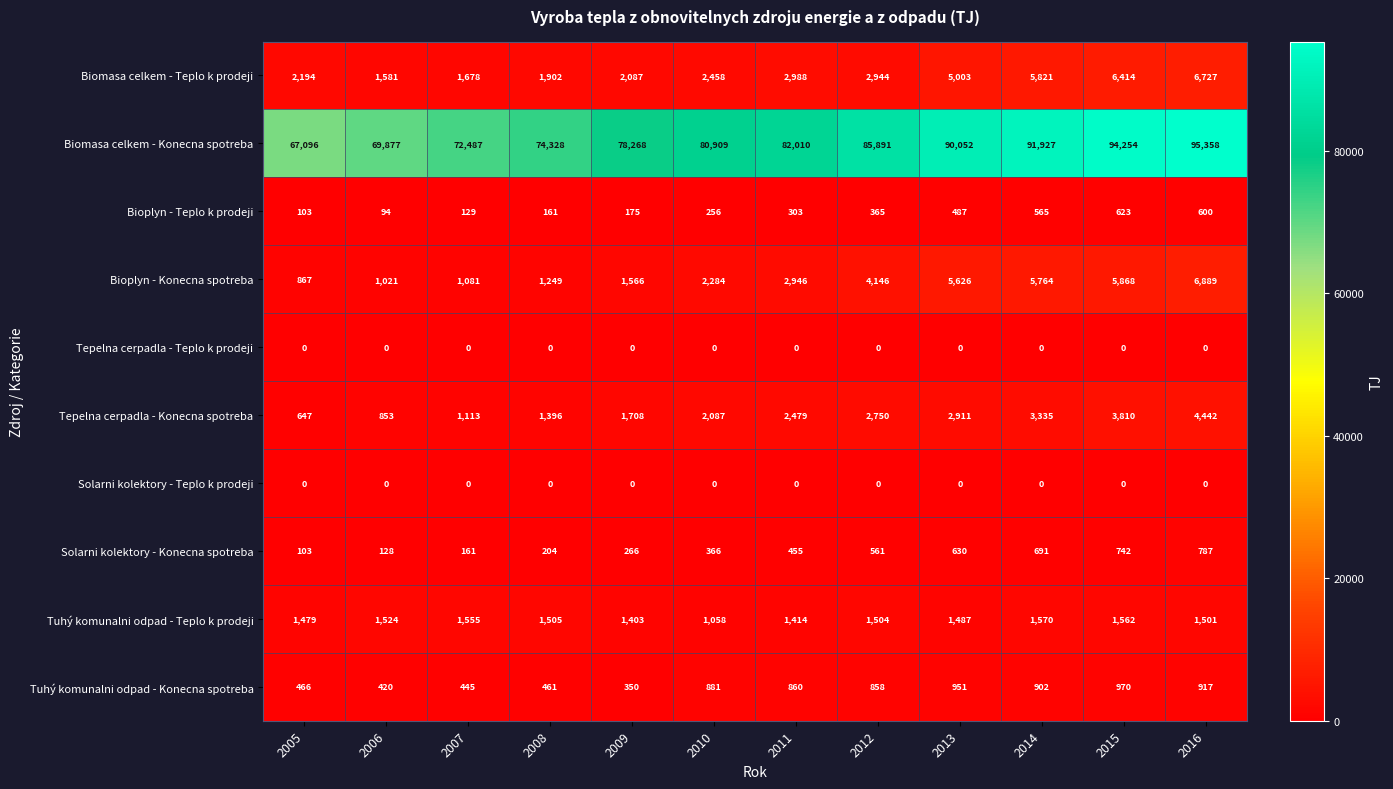

Which series has the largest total across all categories?

Biomasa celkem - Konecna spotreba